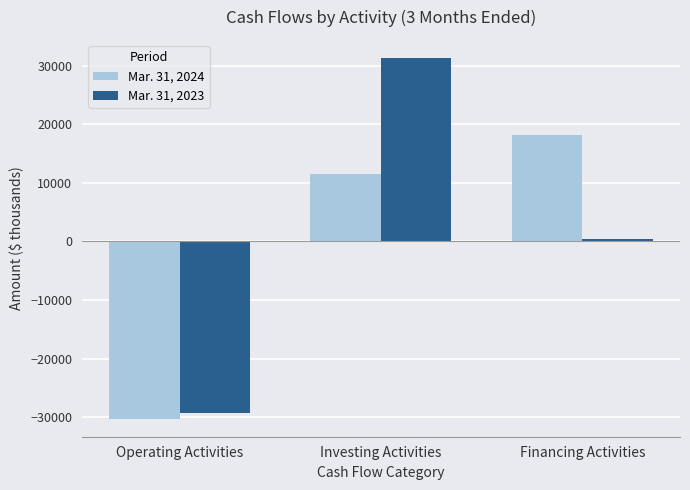

At which label does Mar. 31, 2024 reach its minimum?

Operating Activities